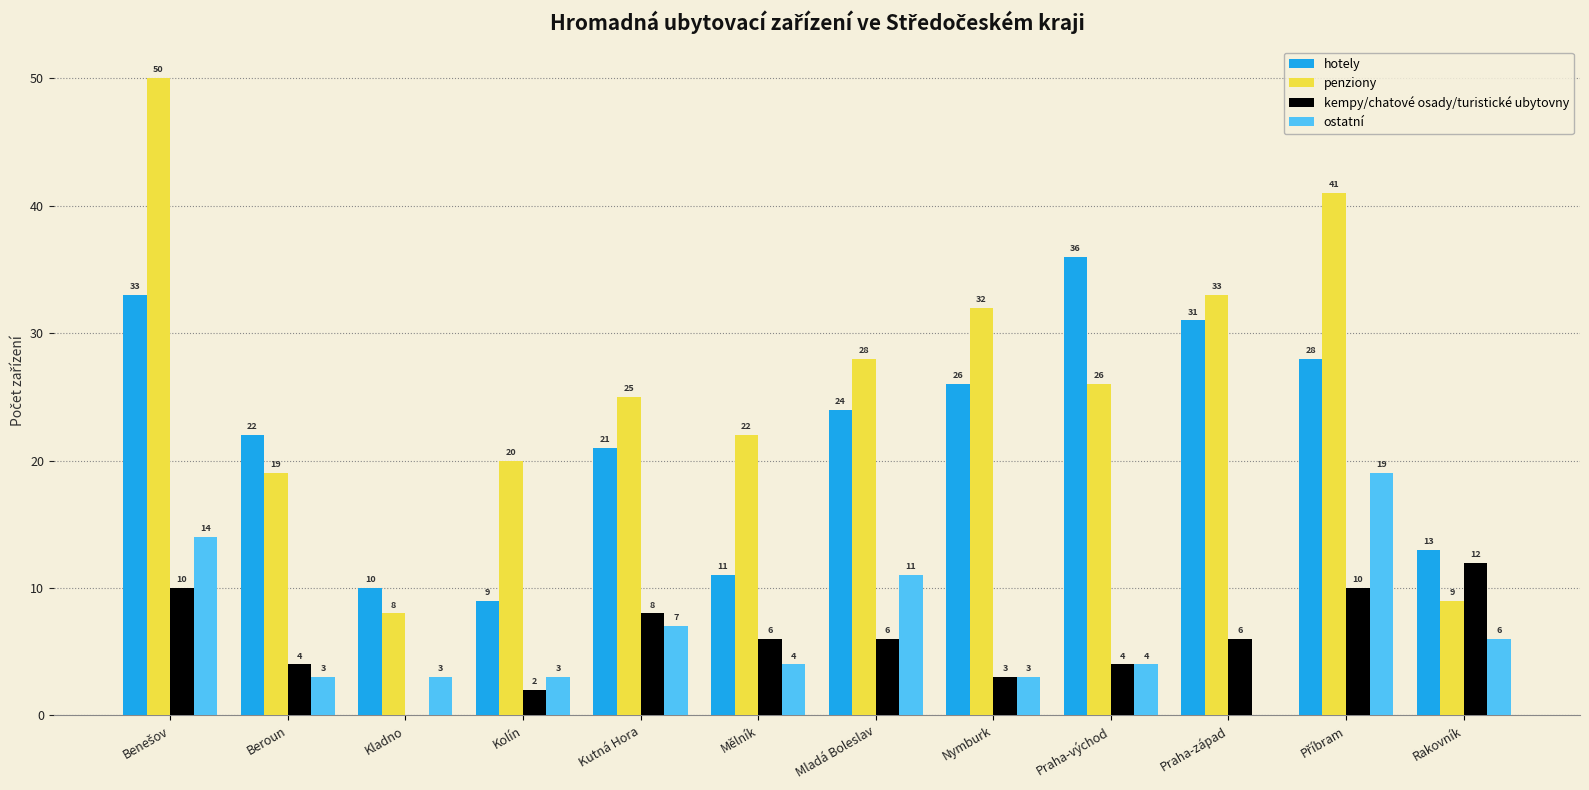

Which category has the highest value in the kempy/chatové osady/turistické ubytovny series?

Rakovník